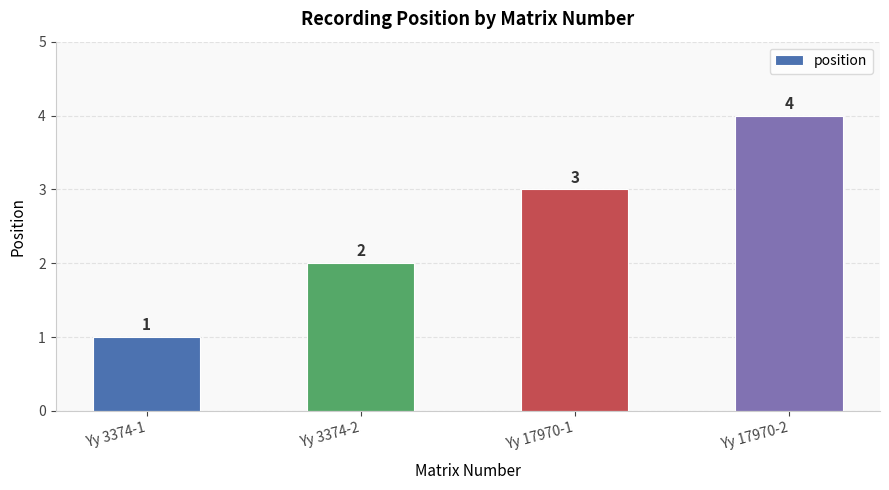

How many series are shown in this chart?

1